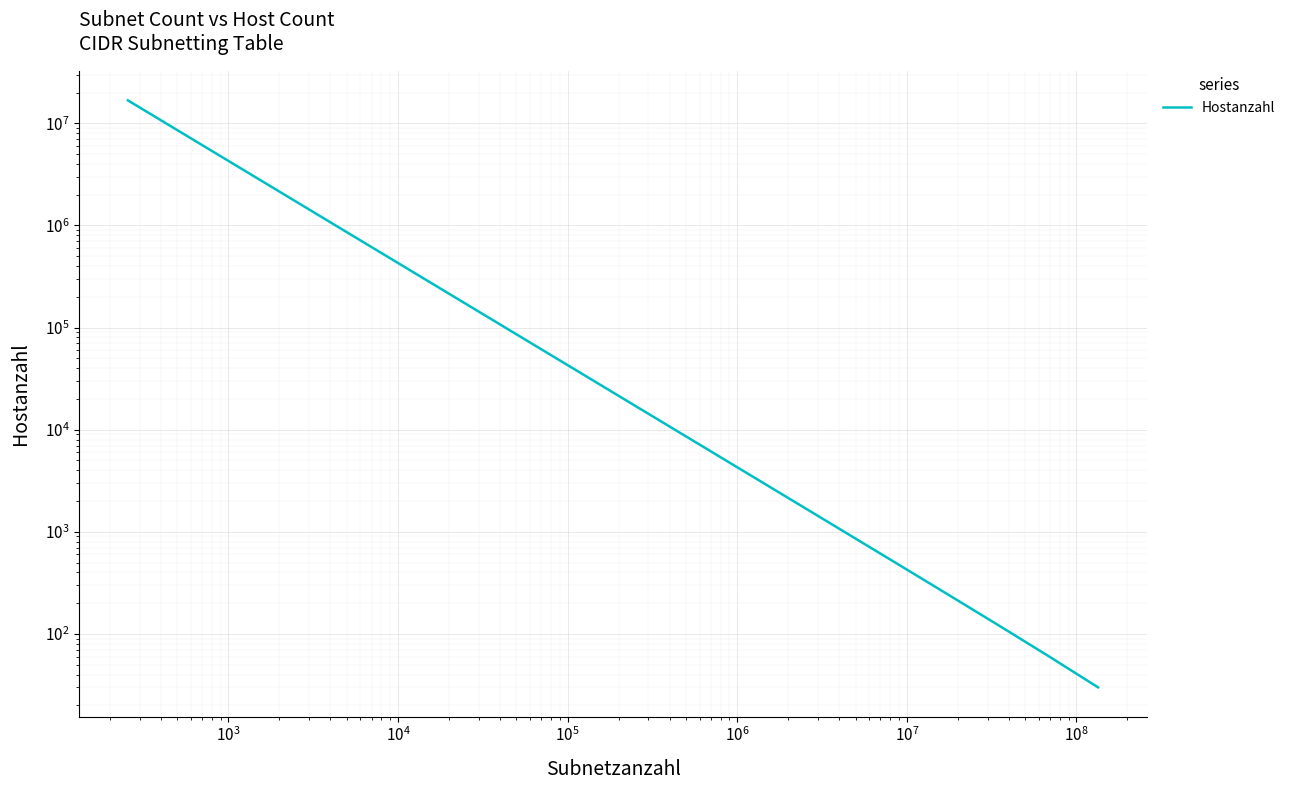

True or false: there are more than 2 points higher than both neighbors.

False